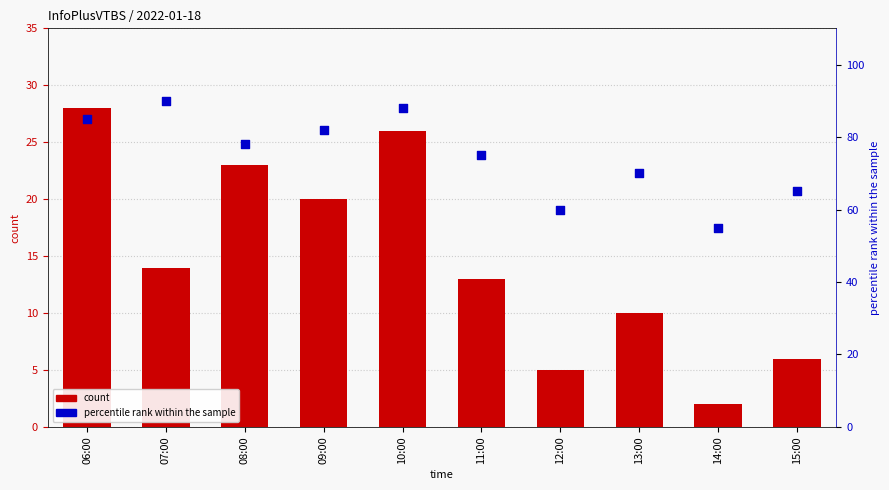

At how many categories does at least one series exceed 72?

6